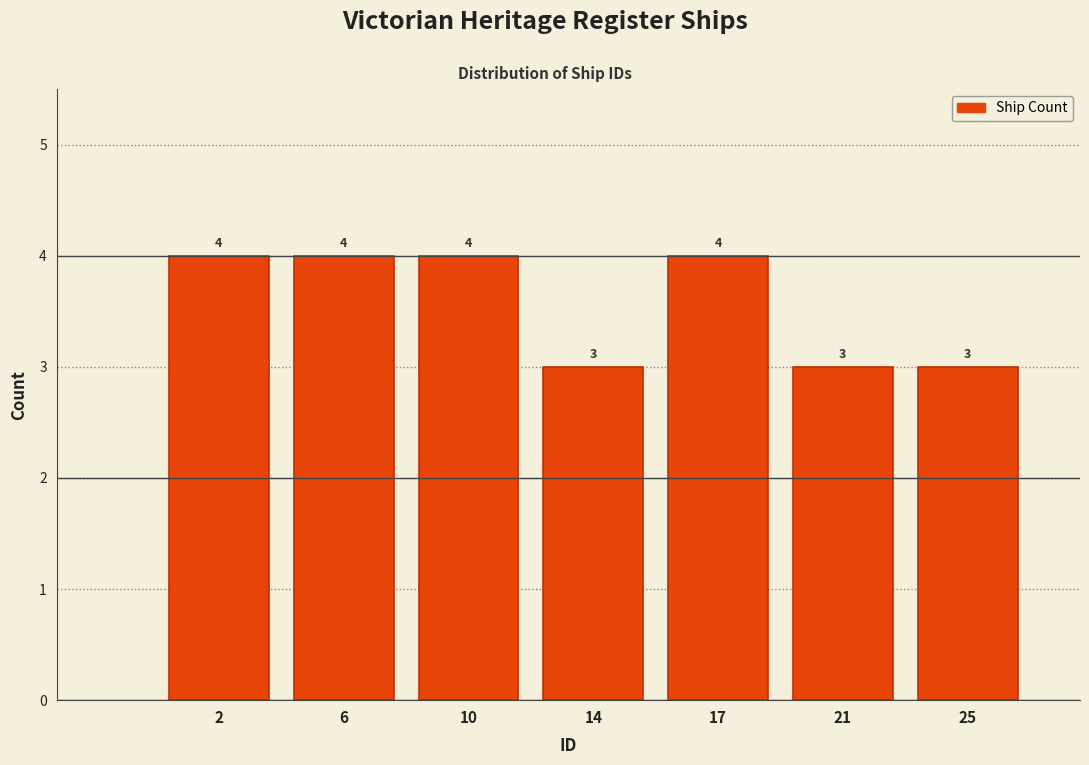

Reading left to right, list all the values displayed in this chart.

2=4	6=4	10=4	14=3	17=4	21=3	25=3